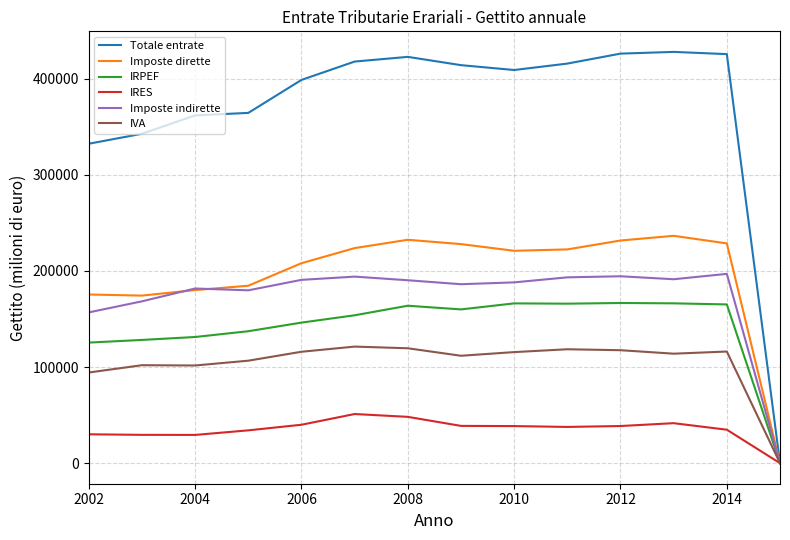

Rank the series by their maximum value, from highest to lowest.

Totale entrate, Imposte dirette, Imposte indirette, IRPEF, IVA, IRES